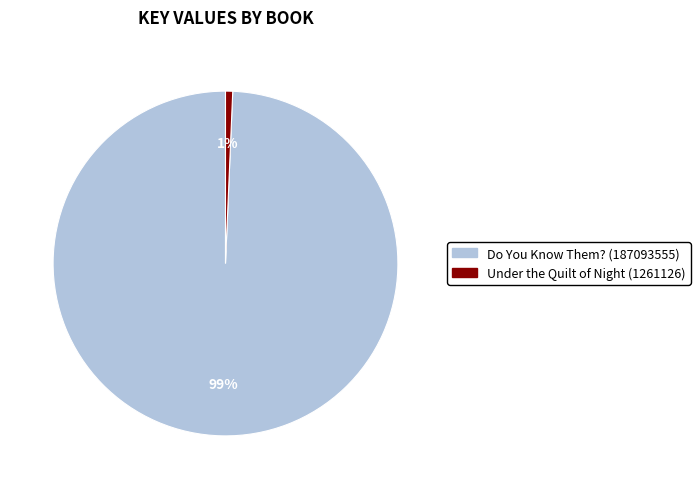

To the nearest percent, what is the combined percentage of Do You Know Them? (187093555) and Under the Quilt of Night (1261126)?

100%